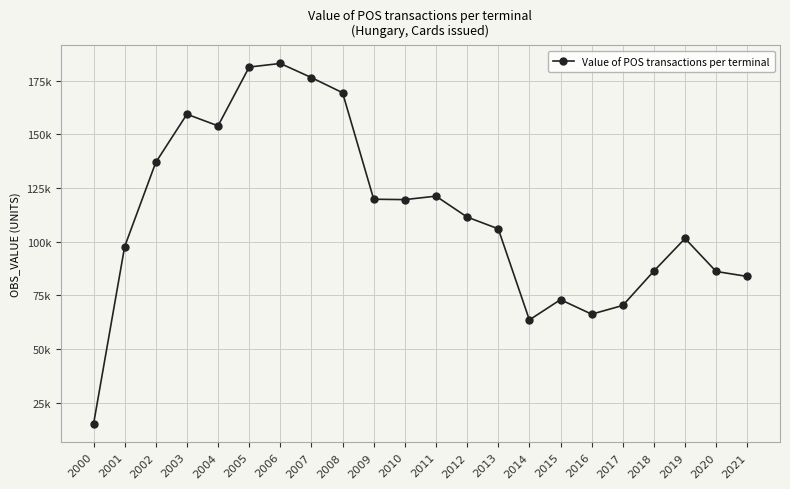

Is this an area chart (filled region under the line)?

No